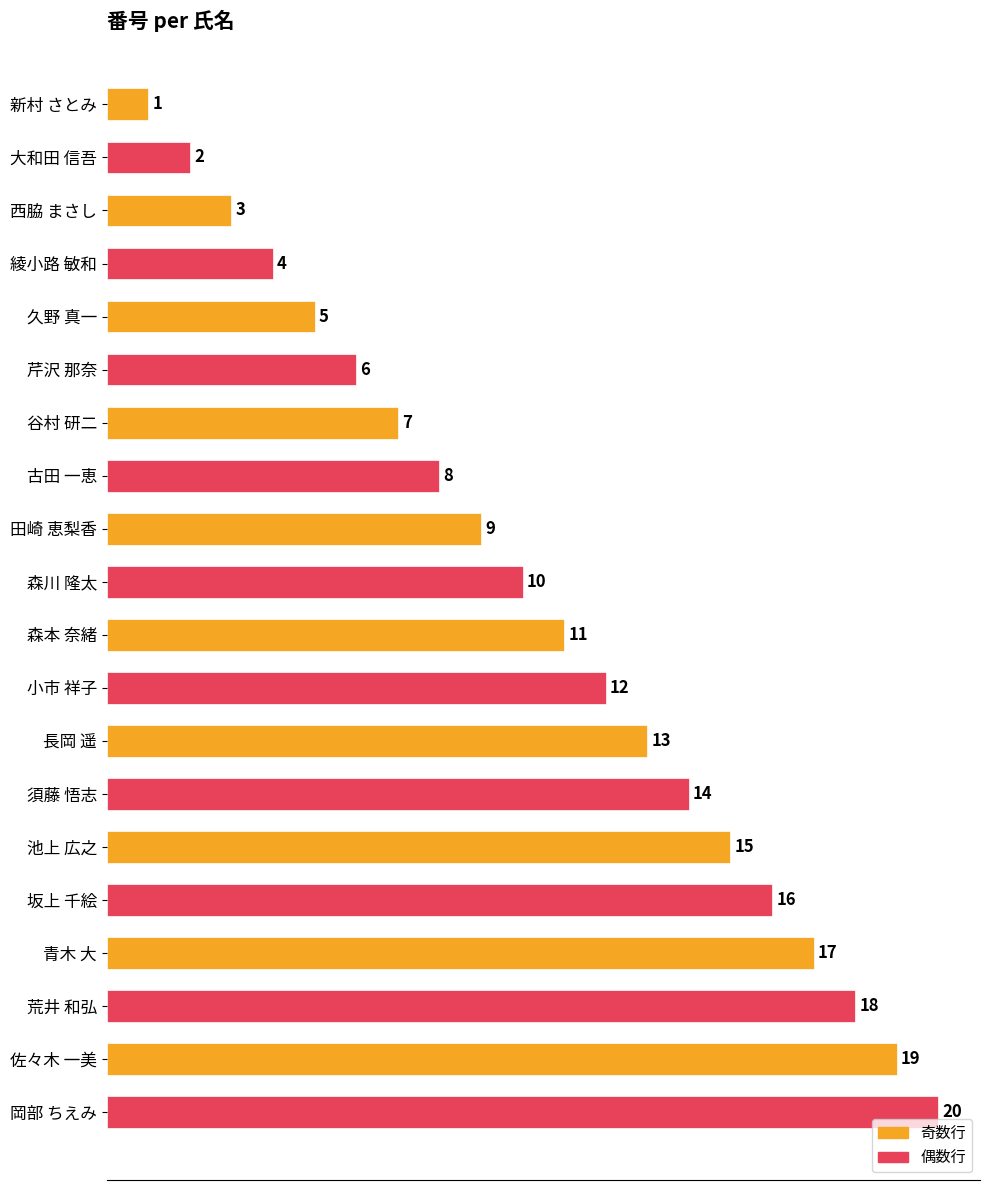

What is the label of the 5th bar from the bottom?

坂上 千絵